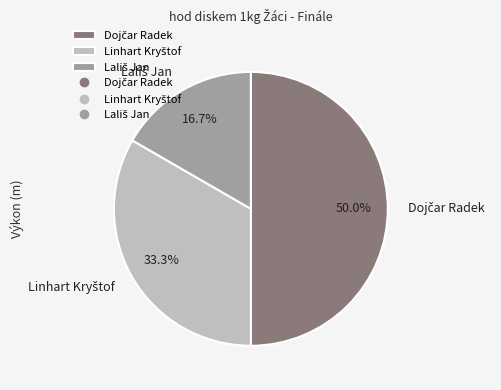

Count the number of slices in the pie.

3